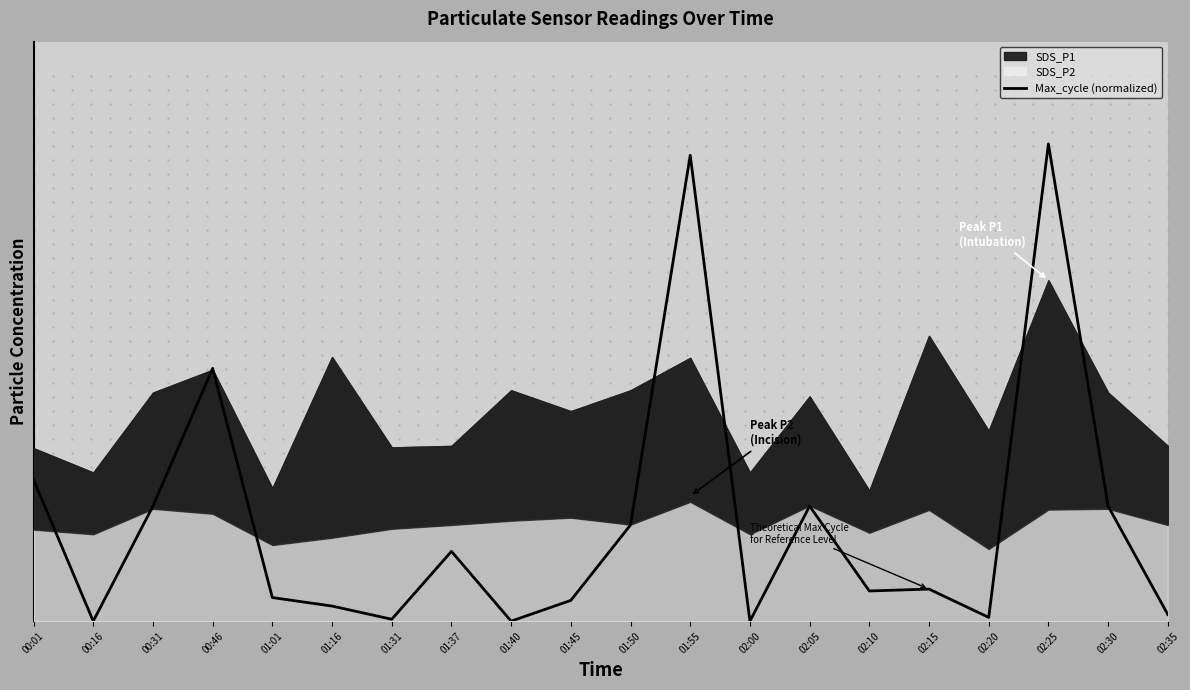

At which label is the value closest to 20?

00:46